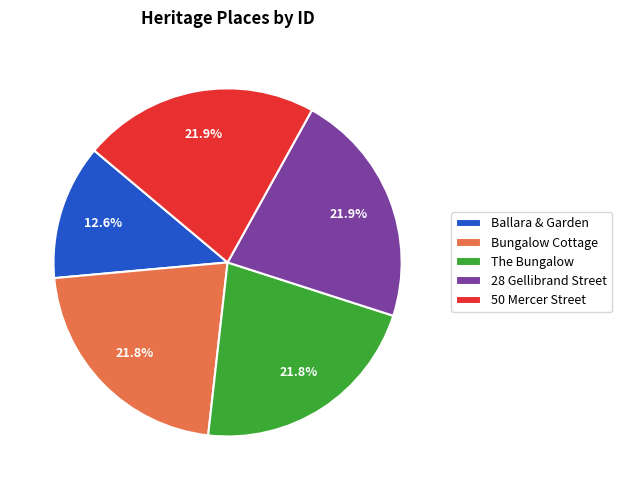

Which slice is the smallest?

Ballara & Garden